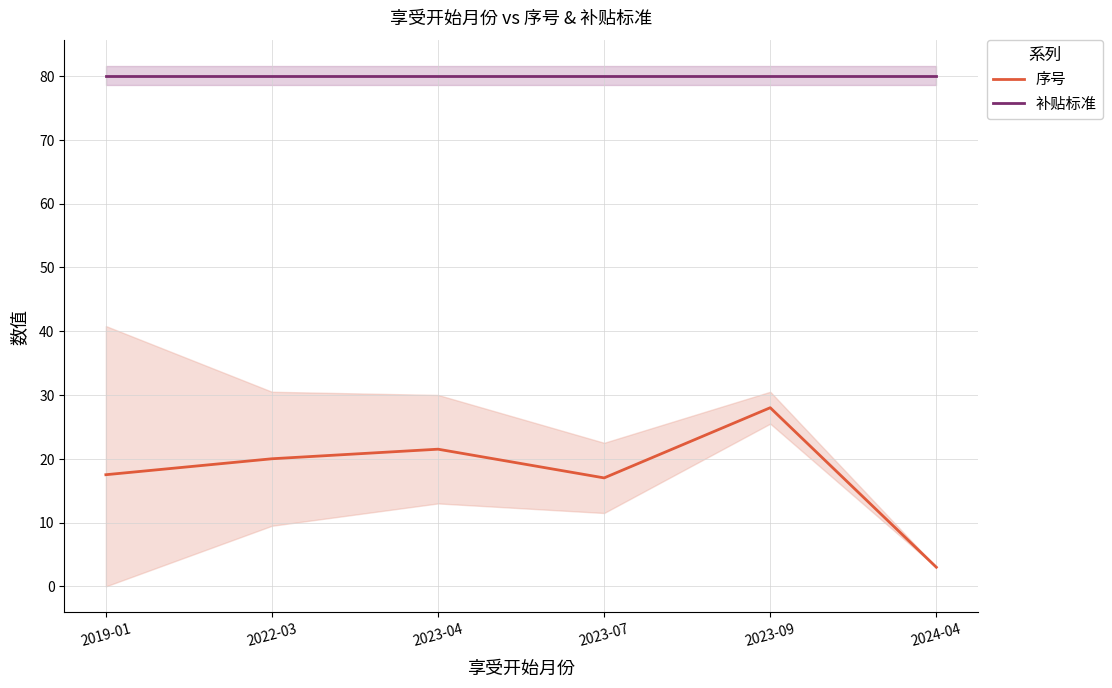

What is the maximum value shown in the chart?

80.0